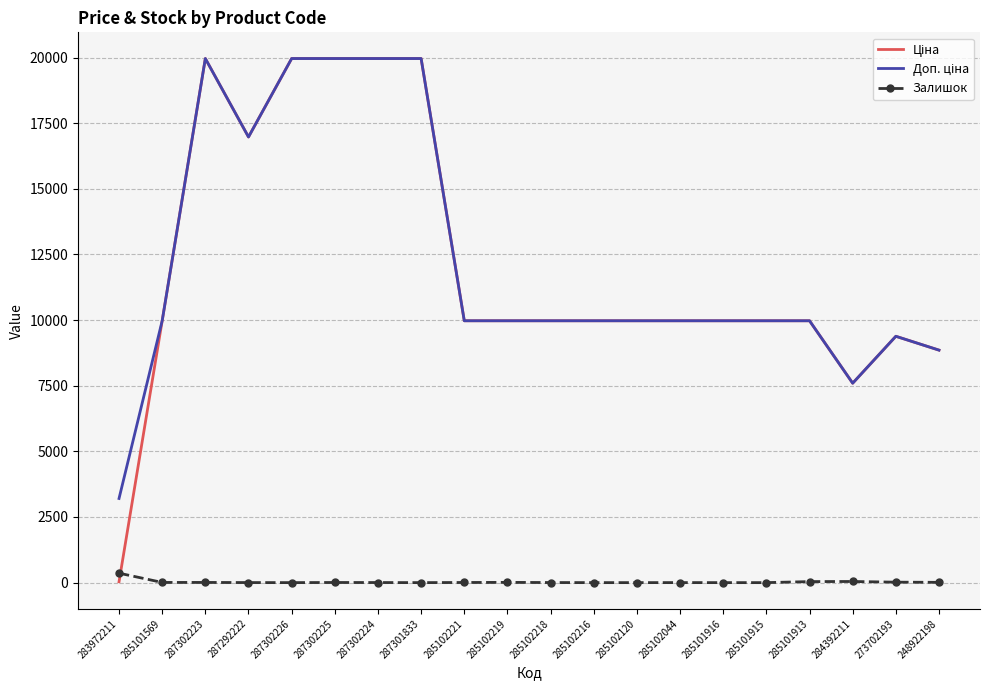

True or false: Залишок has a value of 17.0 at 273702193.

True